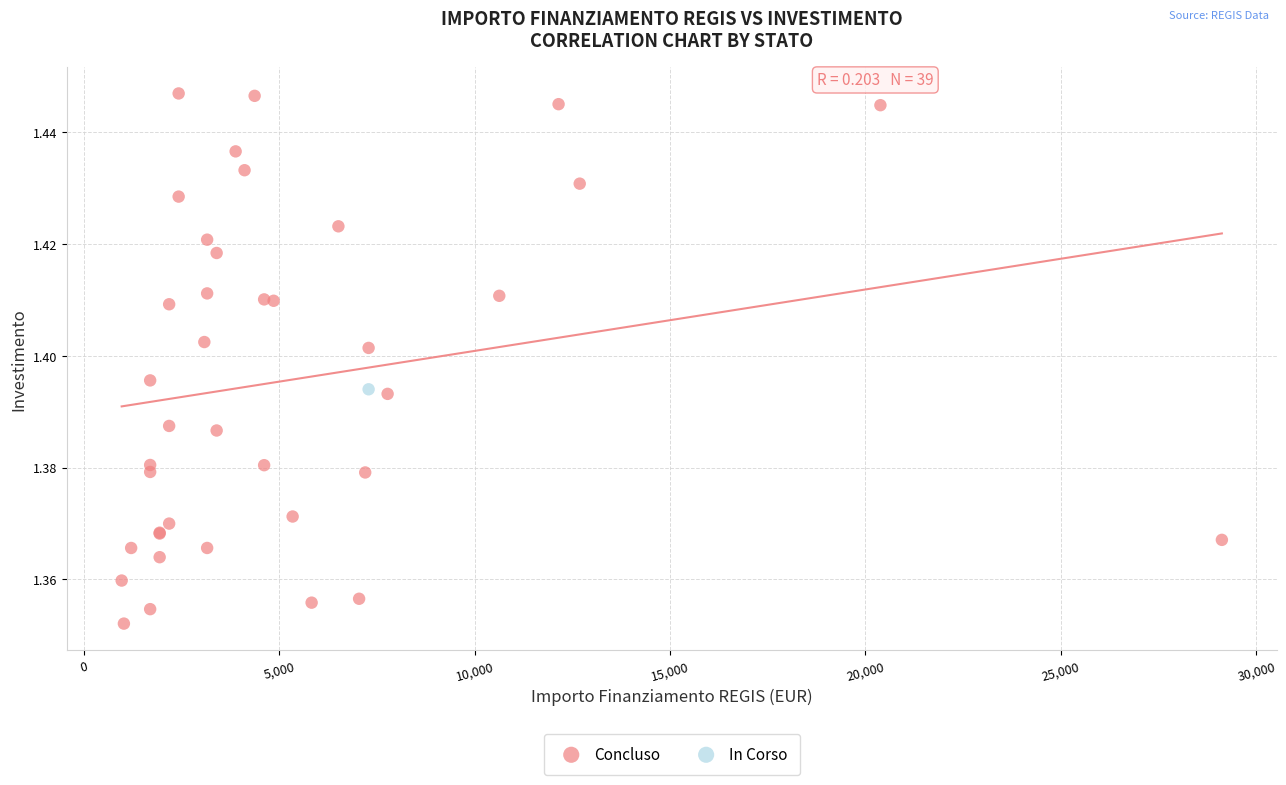

What are all the series names shown in the legend?

Concluso, In Corso